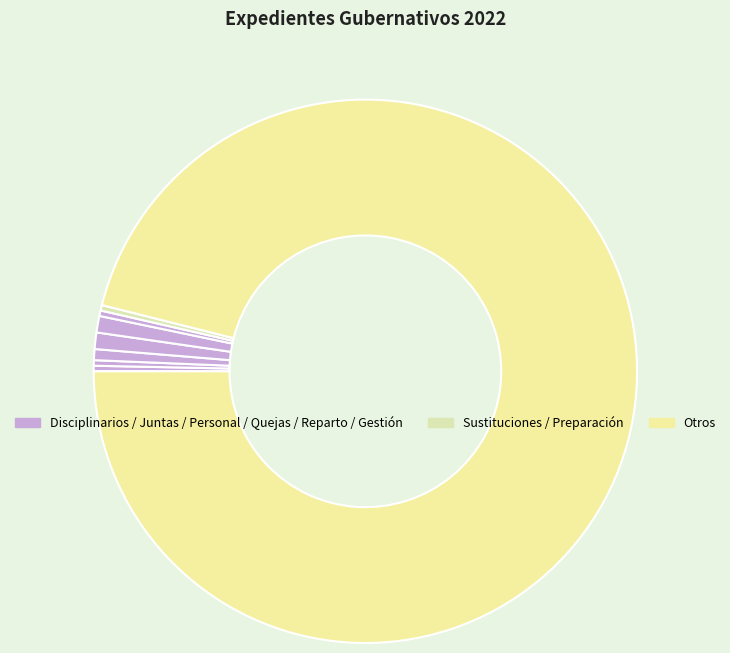

Count the number of slices in the pie.

8